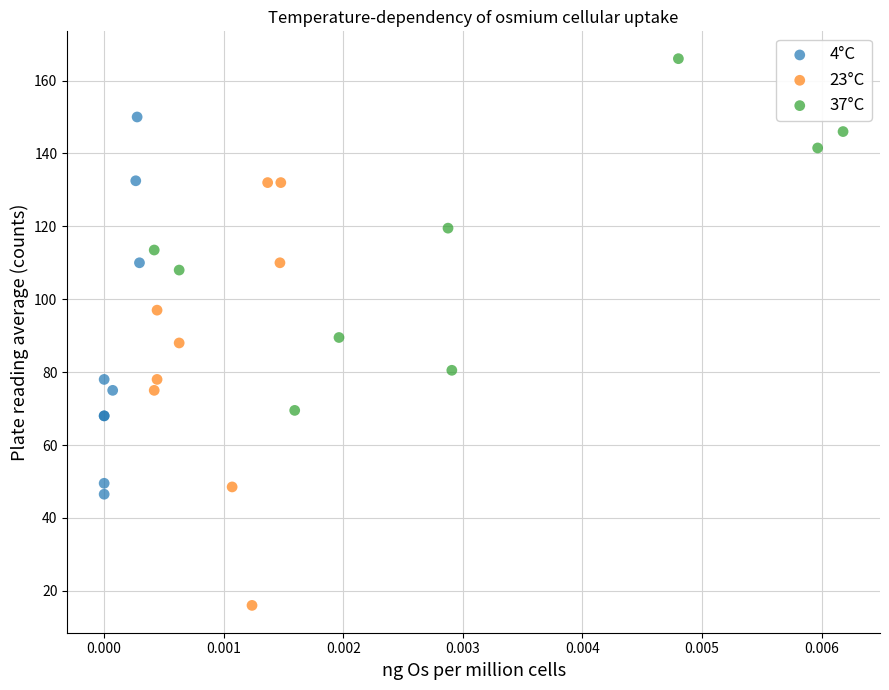

What are all the series names shown in the legend?

4°C, 23°C, 37°C